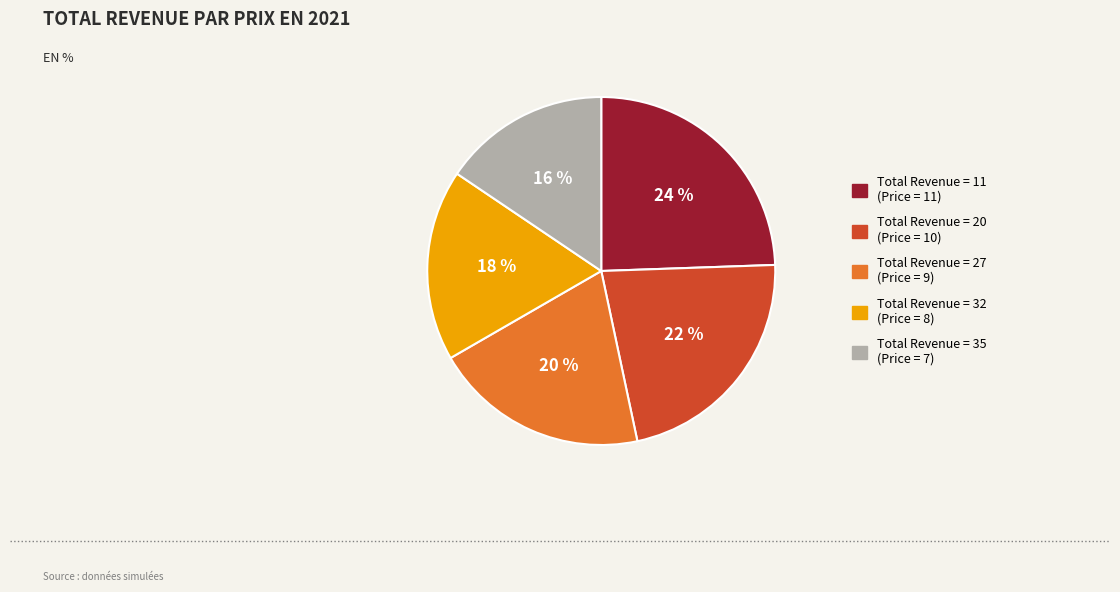

Is there a majority slice in this chart?

No